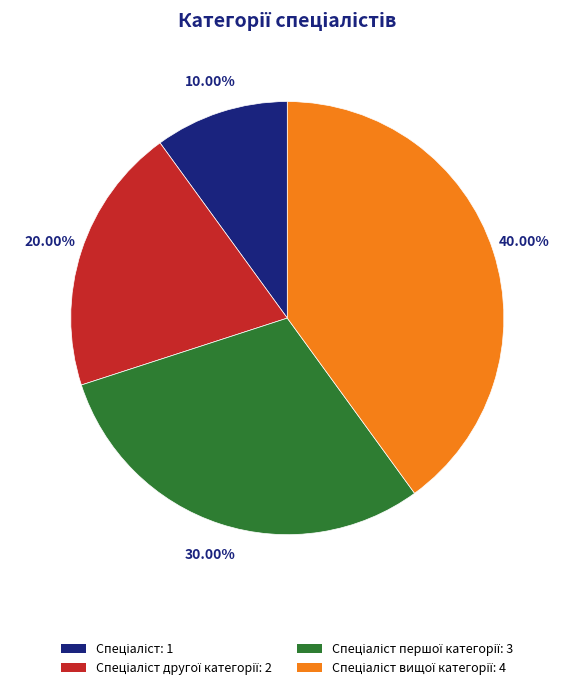

How many slices are in this pie chart?

4